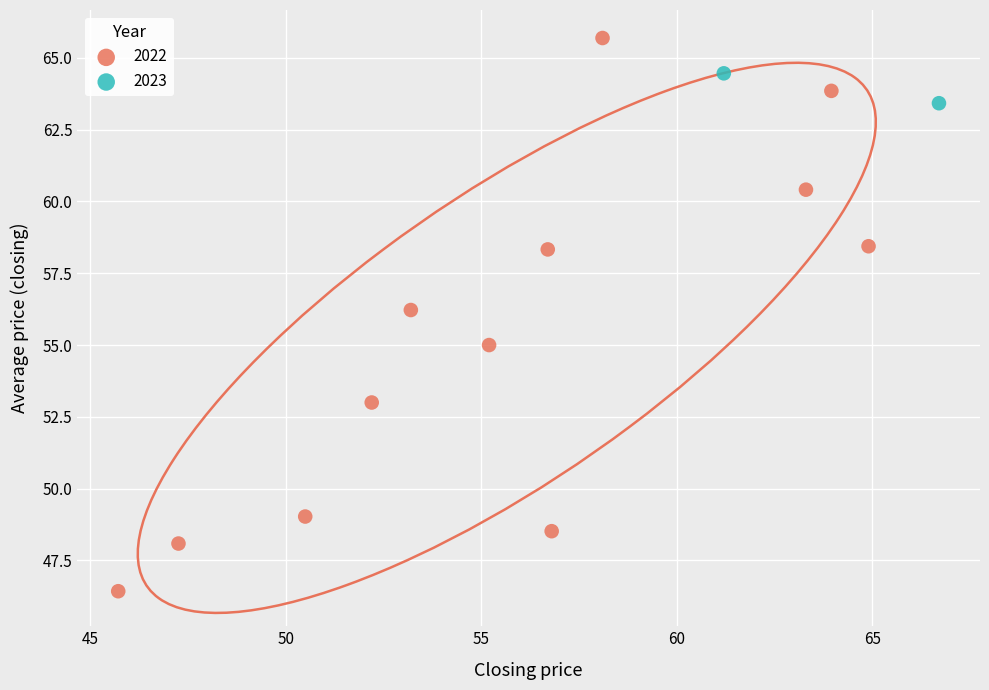

Which series has the widest spread of Y values?

2022